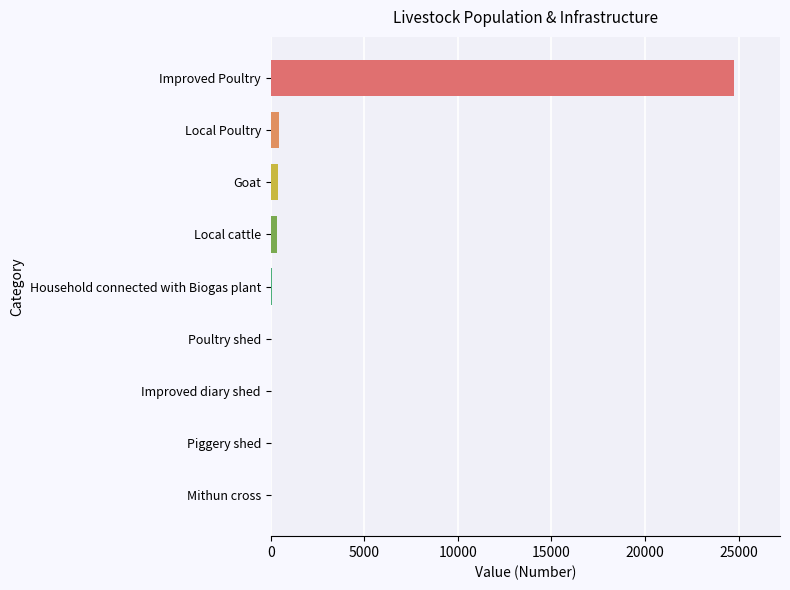

At which category does the chart reach its peak across all series?

Improved Poultry